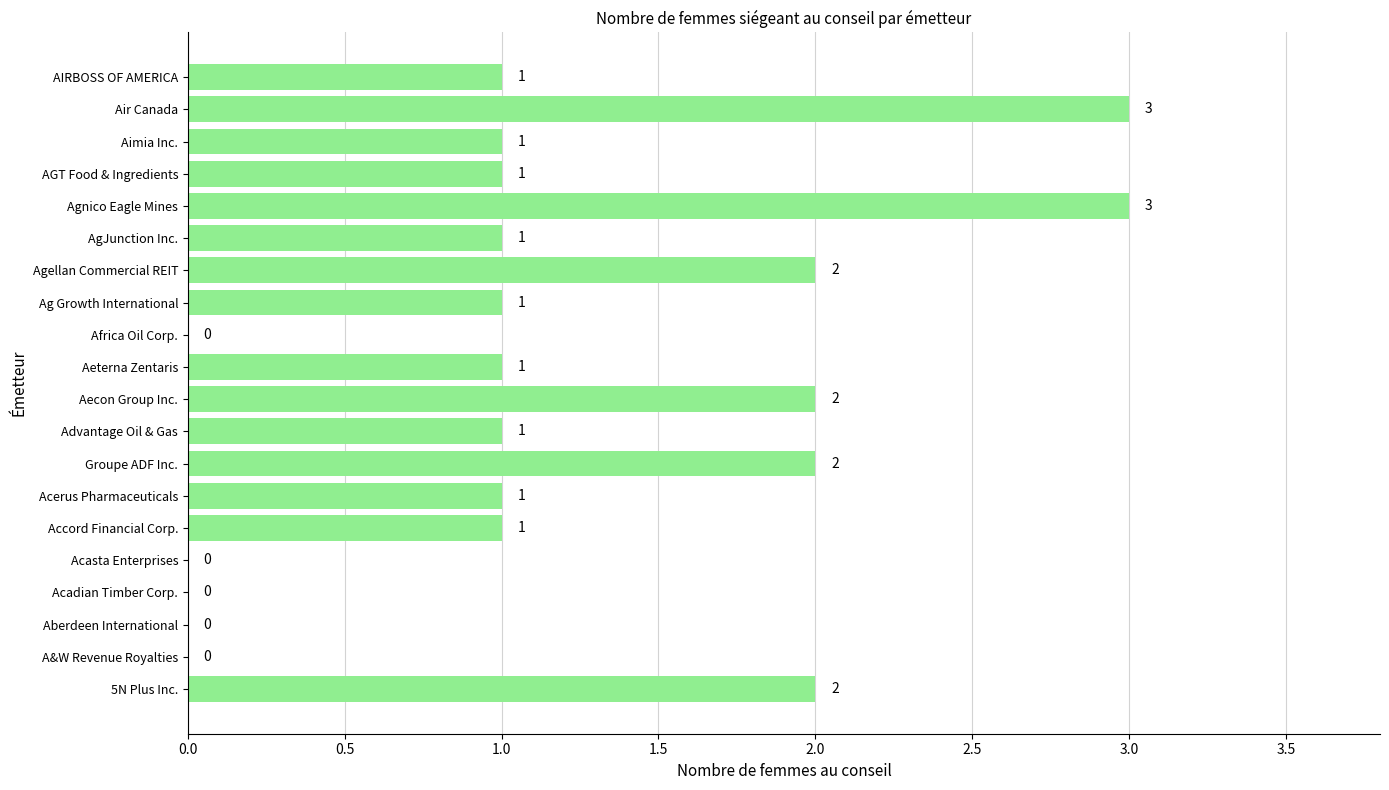

What is the greatest value displayed?

3